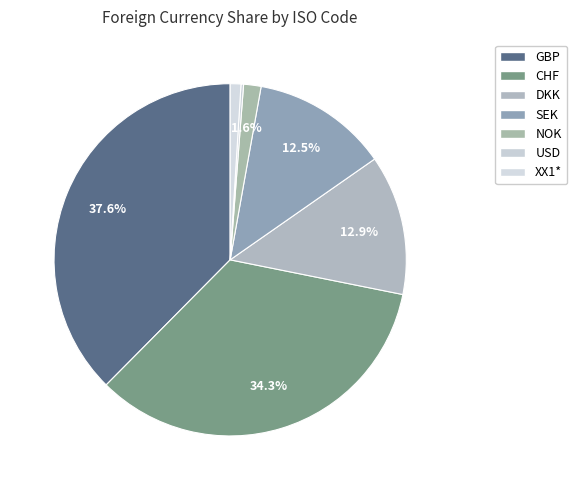

To the nearest percent, what is the average slice percentage?

14%